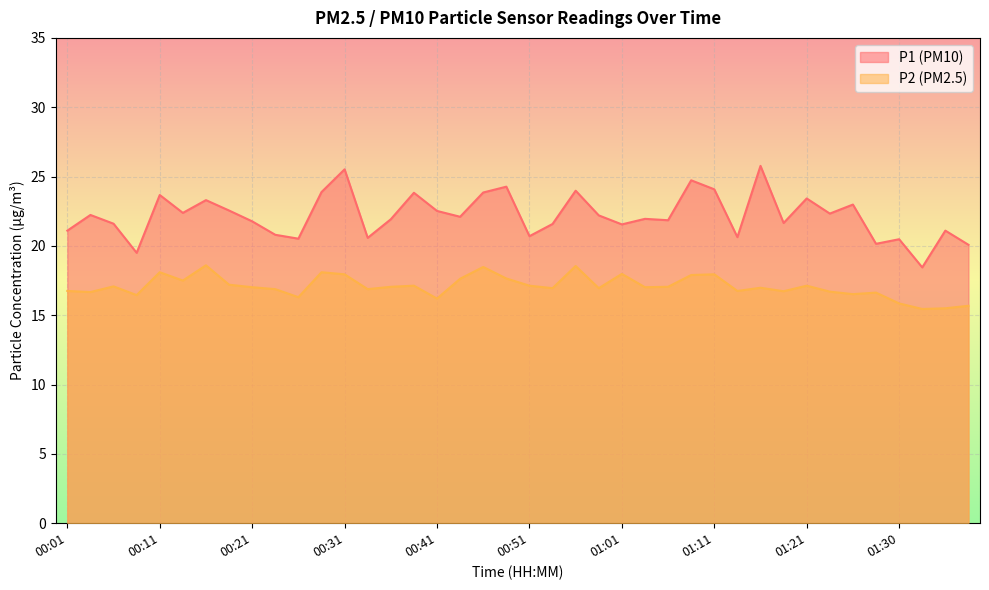

At which category does P1 reach its first local valley?

00:09